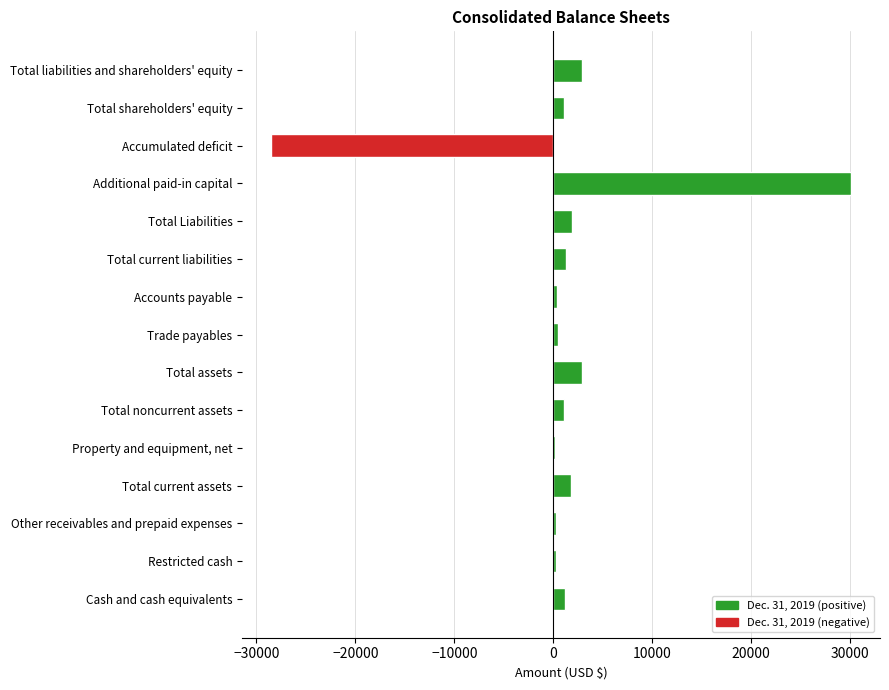

Which label corresponds to the largest value in the chart?

Additional paid-in capital